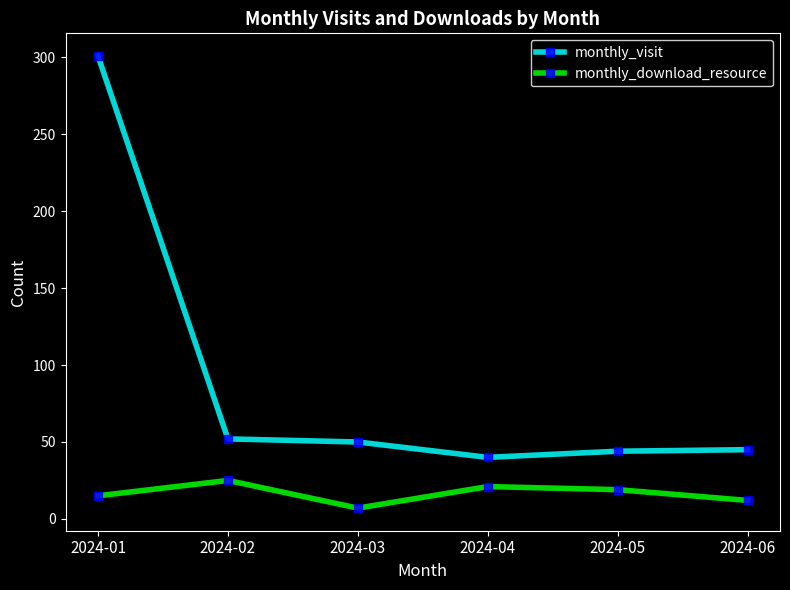

How many categories are shown in the chart?

6